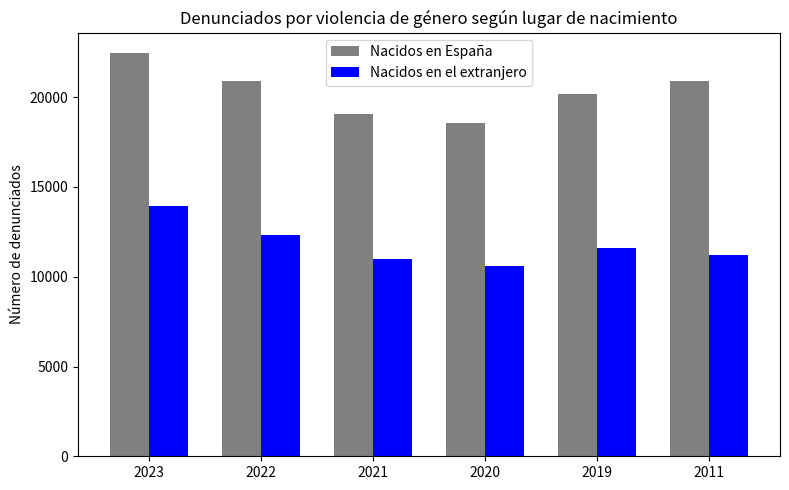

Which series has the largest range (max minus min)?

Nacidos en España